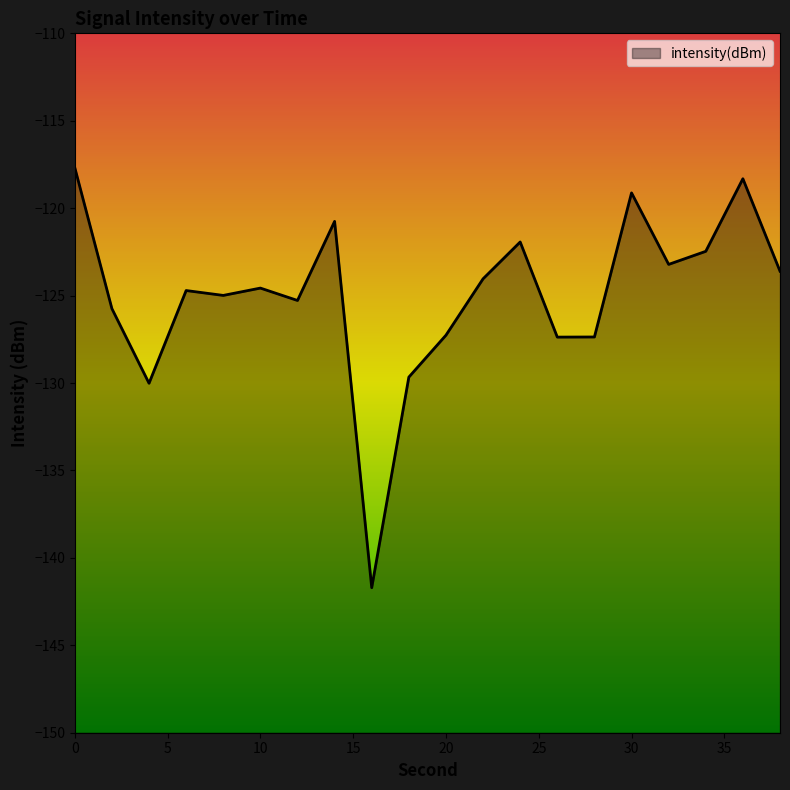

What is the greatest value displayed?

-117.7